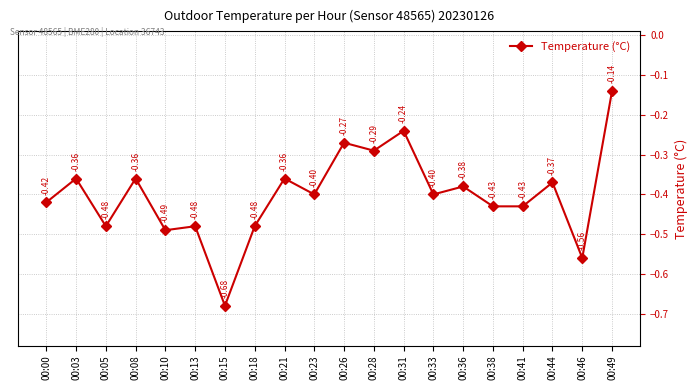

How many interior local peaks (higher than both neighbors) does the data have?

8